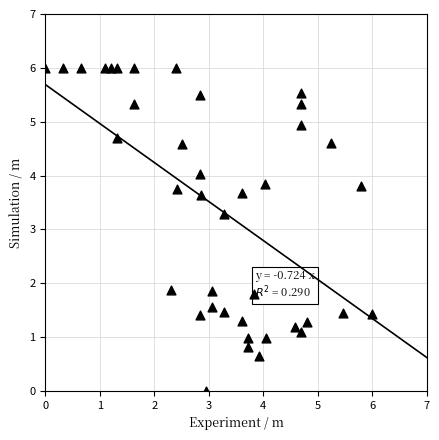

What is the range of Y values (max minus min)?

6.0